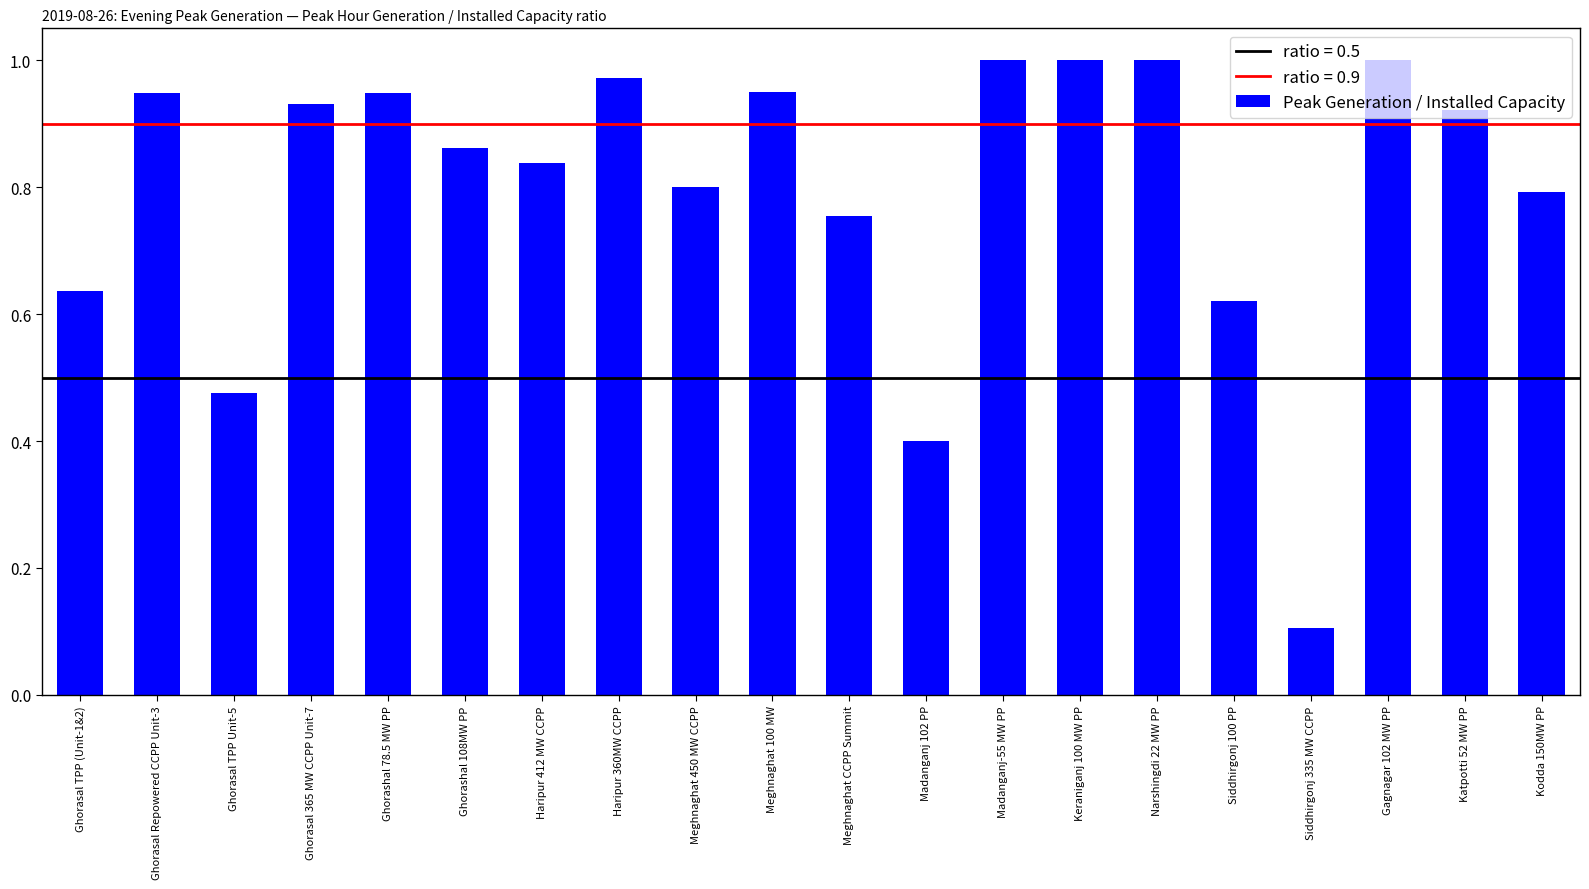

What is the difference between the values at Ghorasal TPP (Unit-1&2) and Keraniganj 100 MW PP?

0.4